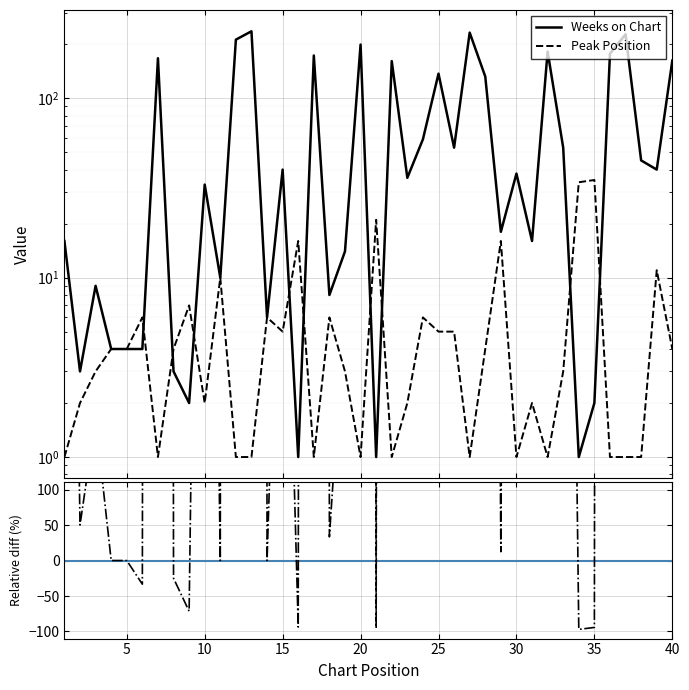

How many lines are shown in the chart?

2